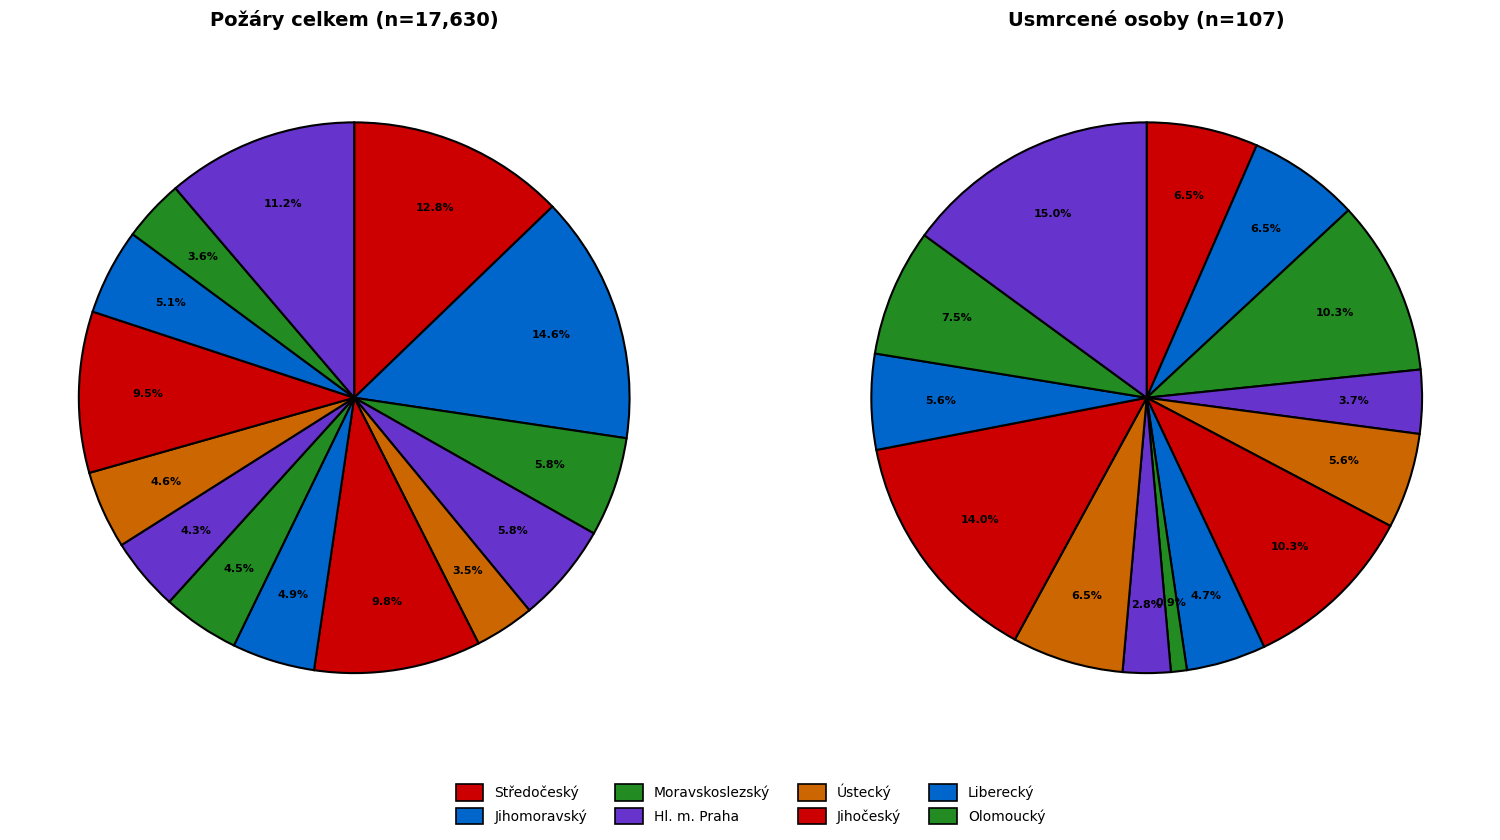

True or false: Jihomoravský accounts for 1% of the total.

False